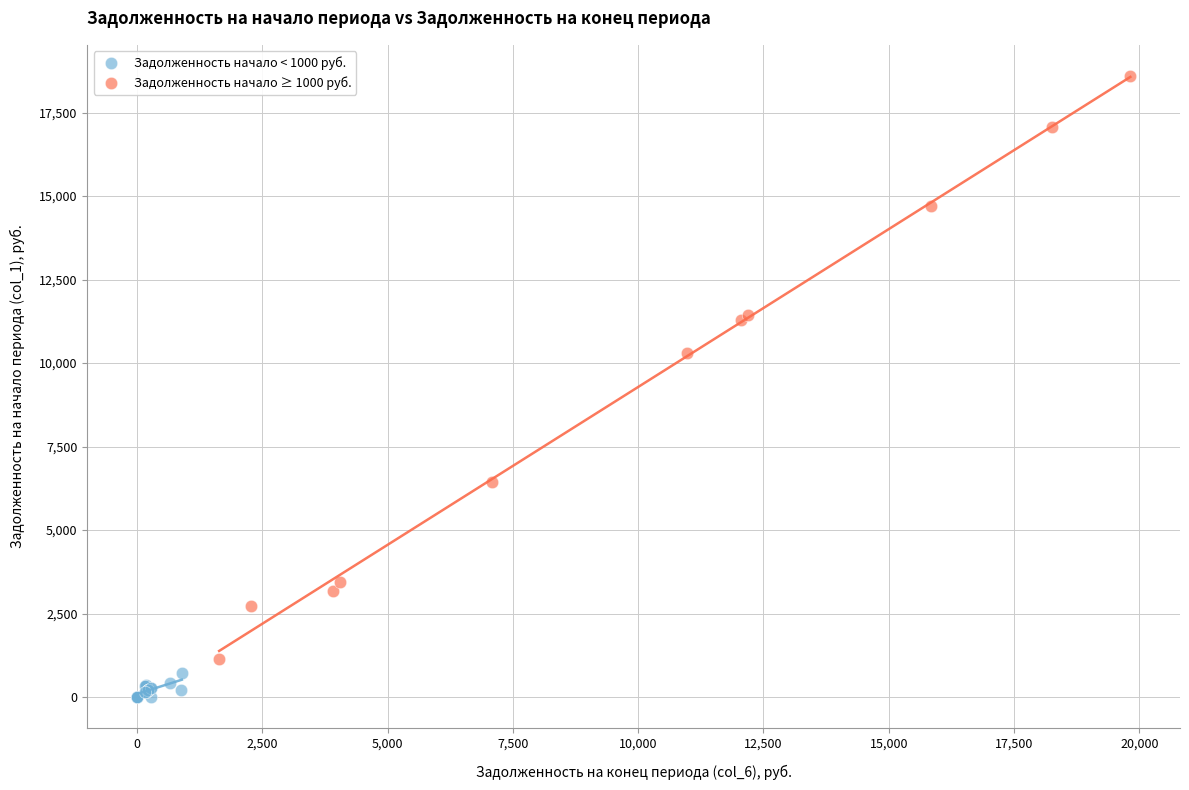

Which series reaches the minimum Y coordinate?

Задолженность начало < 1000 руб.